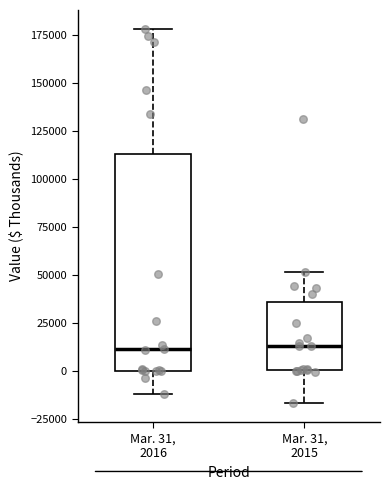

Reading left to right, transcribe this box plot: for each box, give where its median line is, the range the box spans, and where its two whiskers end, as read against the y-axis. The values are not printed on the chart, so give them approximately, as read against the axis.

Mar. 31, 2016: median 10000, box 0 to 115000, whiskers -10000 to 180000
Mar. 31, 2015: median 15000, box 0 to 35000, whiskers -15000 to 50000